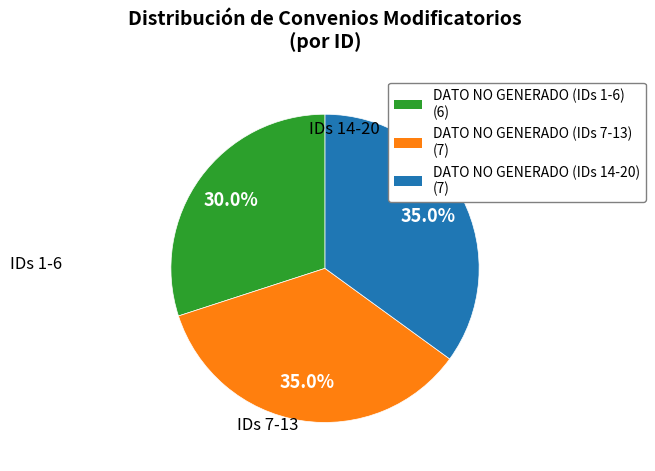

To the nearest percent, what is the average slice percentage?

33%